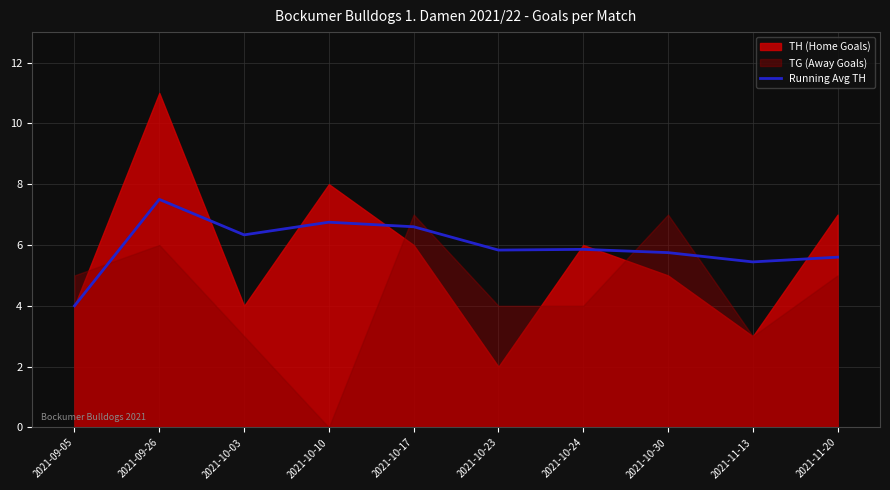

What is the highest value of the Running Avg TH series?

7.5